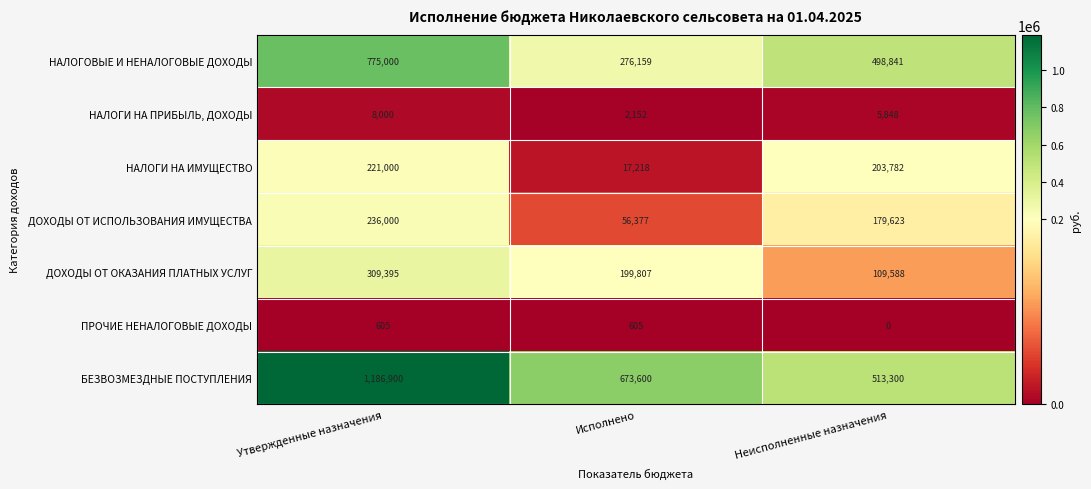

Is it true that БЕЗВОЗМЕЗДНЫЕ ПОСТУПЛЕНИЯ equals 513300 at Неисполненные назначения?

True